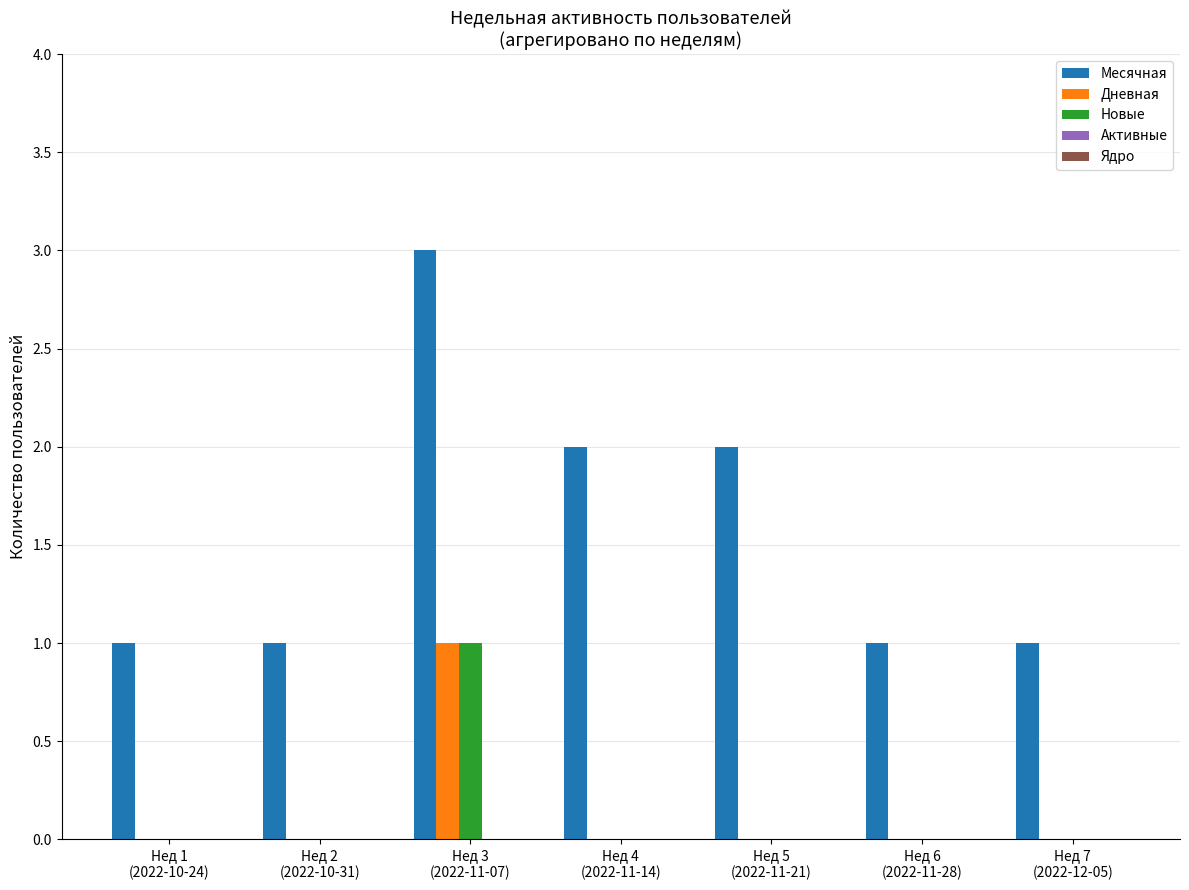

Which series has the largest total across all categories?

Месячная